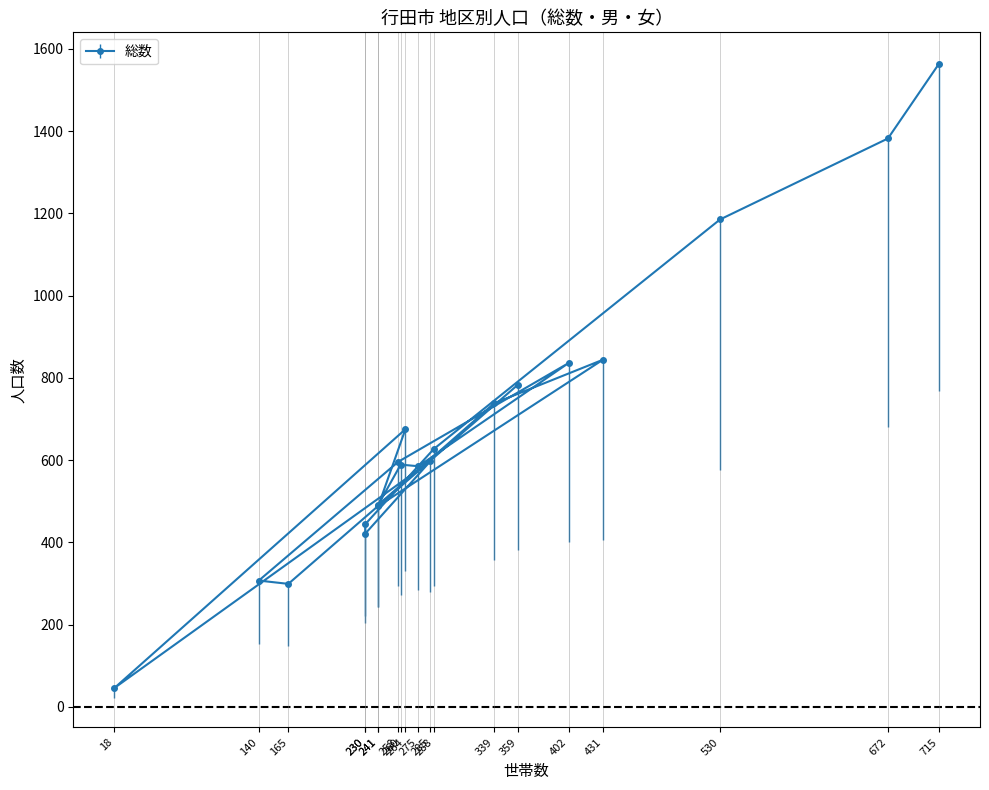

The value of 男 at 中央 is 223. True or false?

True